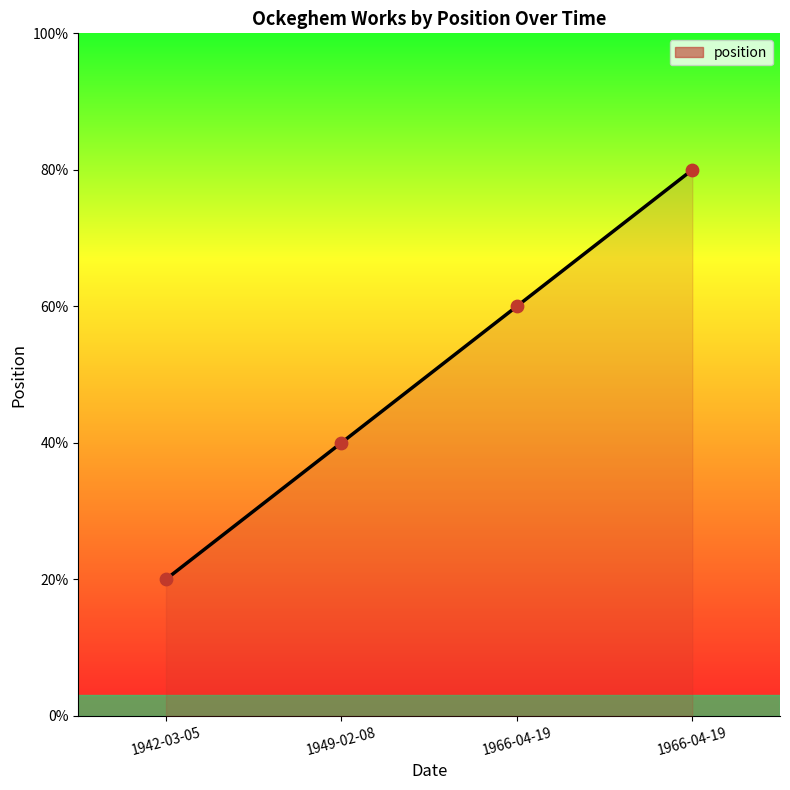

Between 1966-04-19 and 1942-03-05, which is larger?

1966-04-19